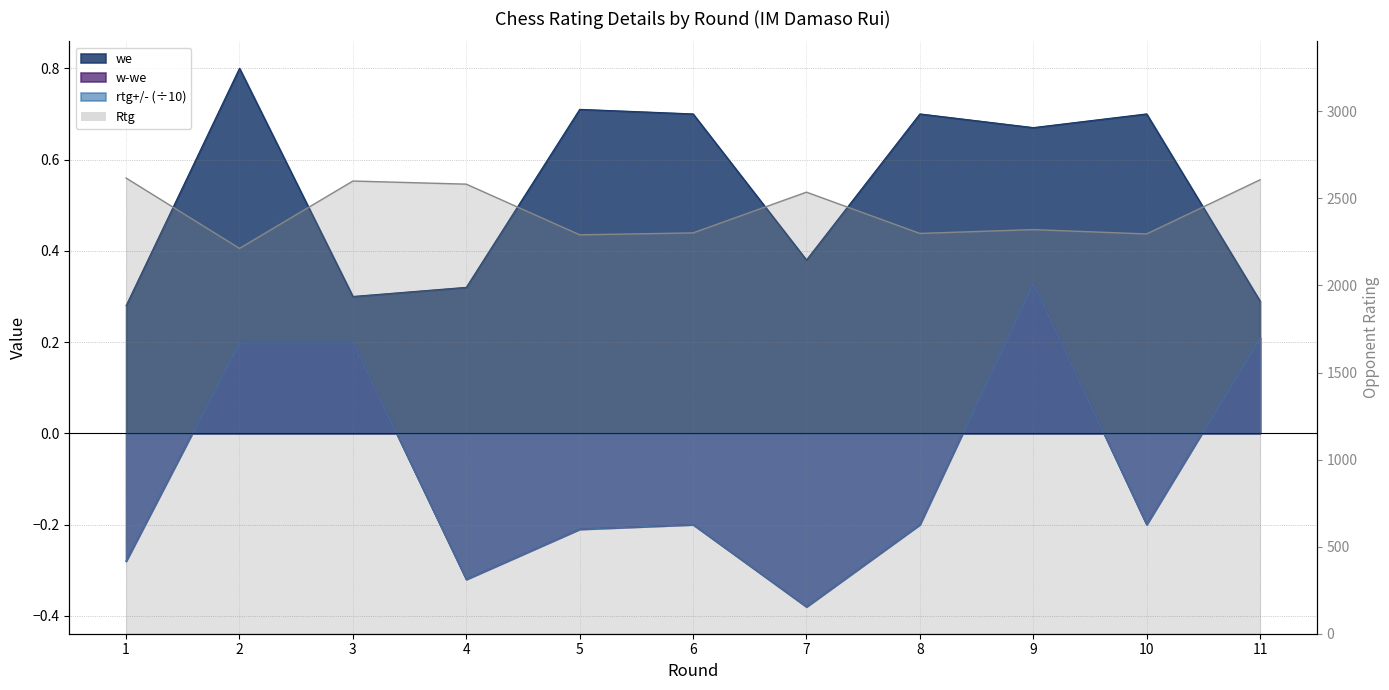

True or false: we and Rtg cross at least once.

False